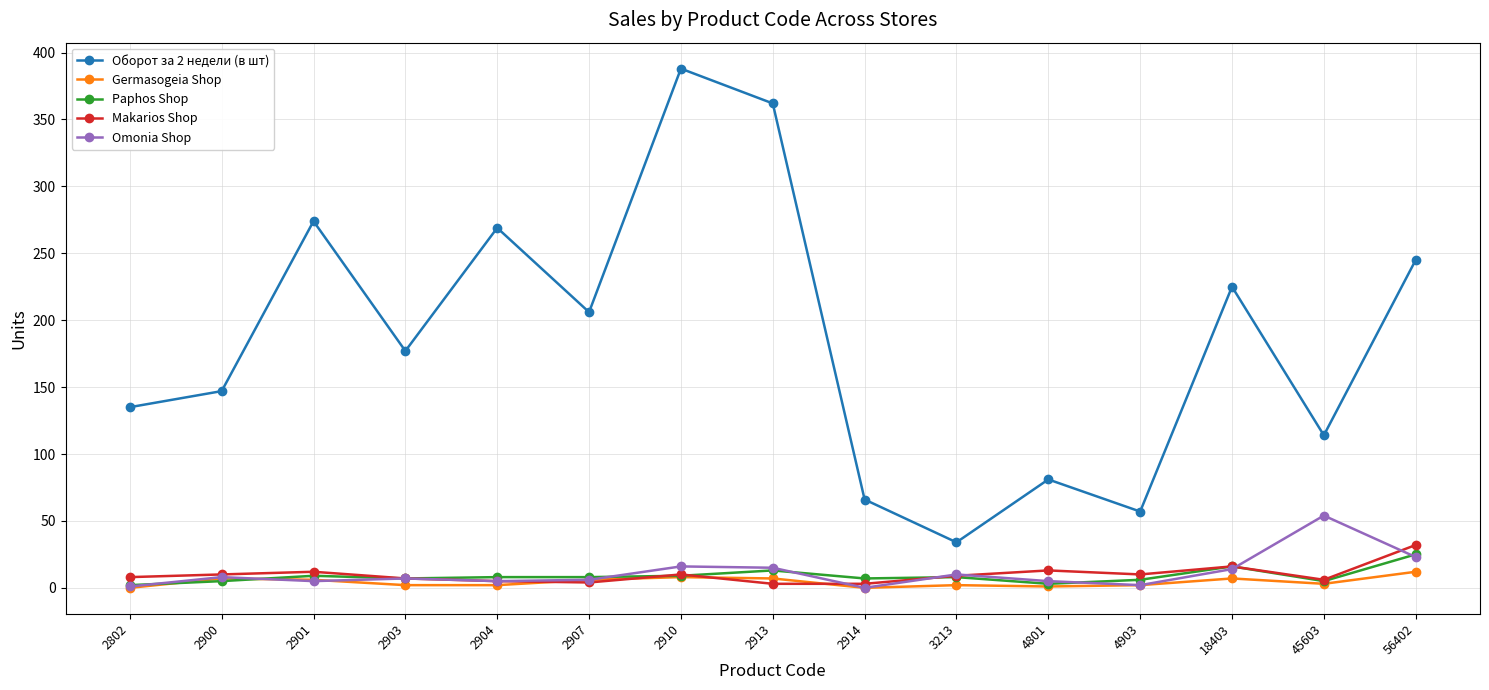

True or false: Germasogeia Shop and Оборот за 2 недели (в шт) intersect in this chart.

False